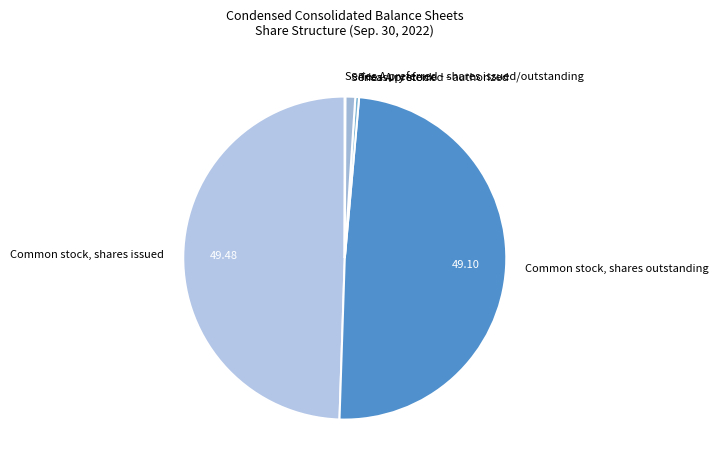

Is the sum of Common stock, shares issued and Series A preferred - authorized greater than half?

Yes